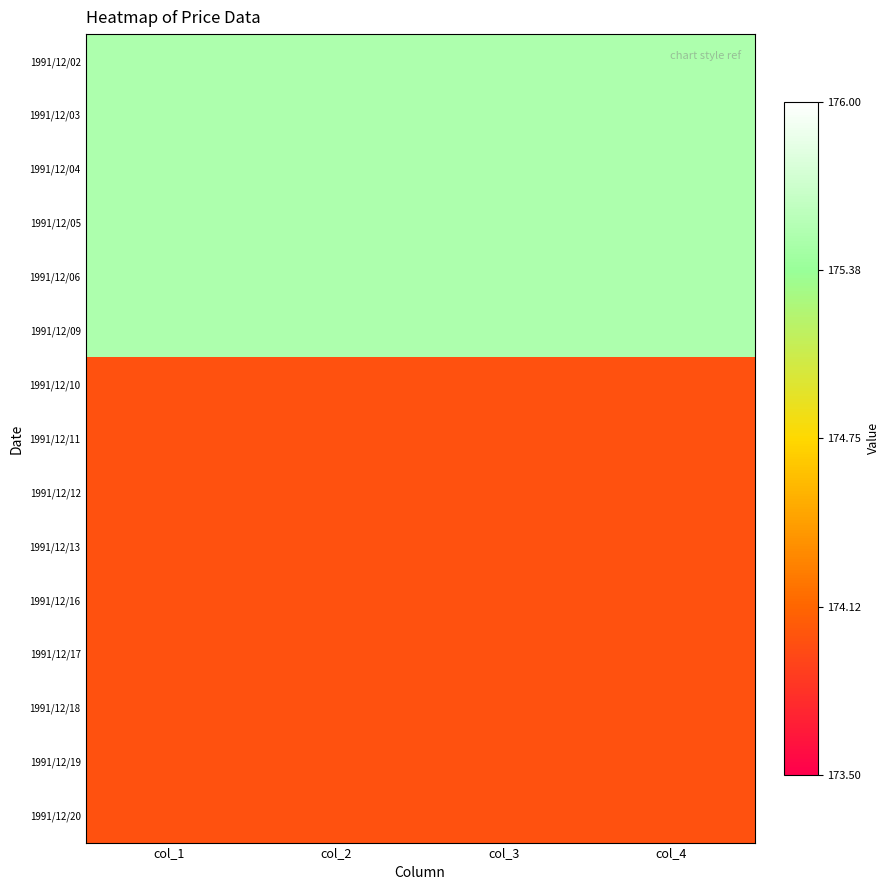

Which series changed the most between col_1 and col_4?

1991/12/02